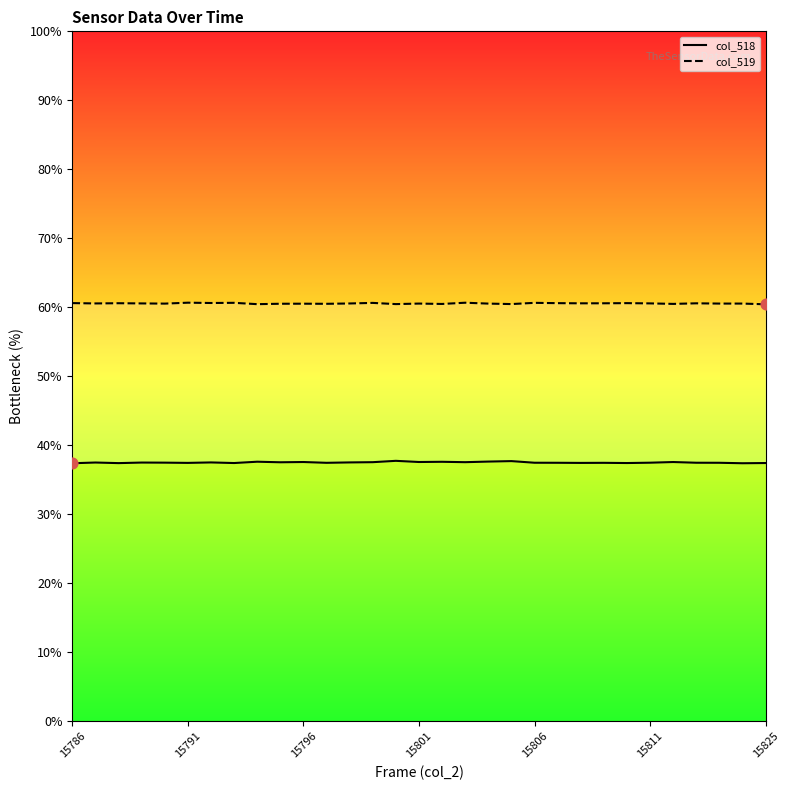

Which series has the widest spread of Y values?

col_518